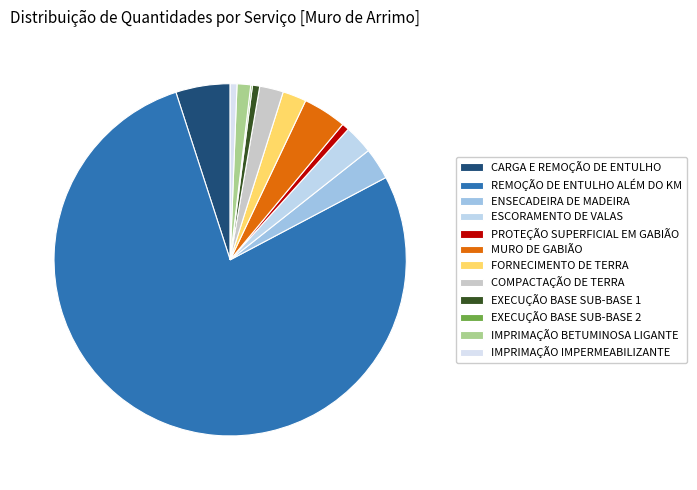

Count the number of slices in the pie.

12